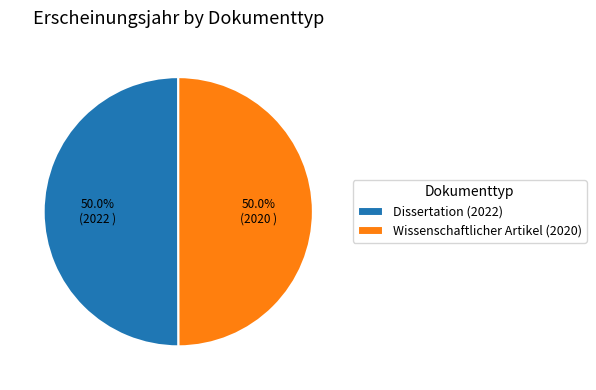

Is it true that Dissertation (2022) is 43% of the pie?

False